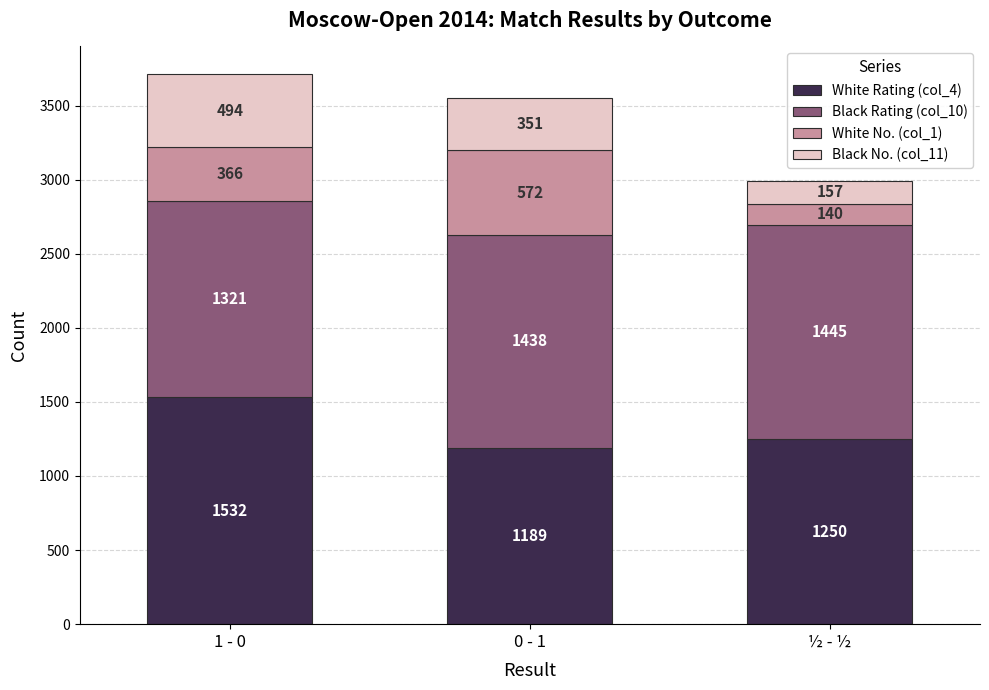

The White Rating (col_4) series shows 875 at 1 - 0. True or false?

False